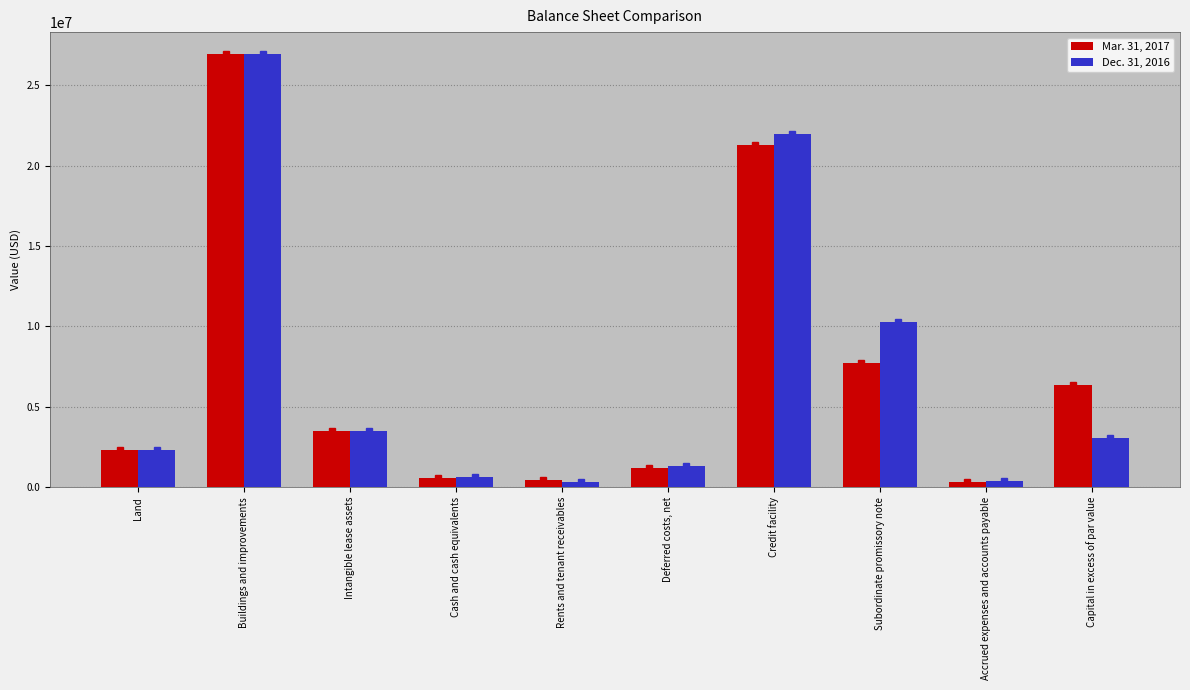

At which label is Mar. 31, 2017 closest to 13651259?

Subordinate promissory note